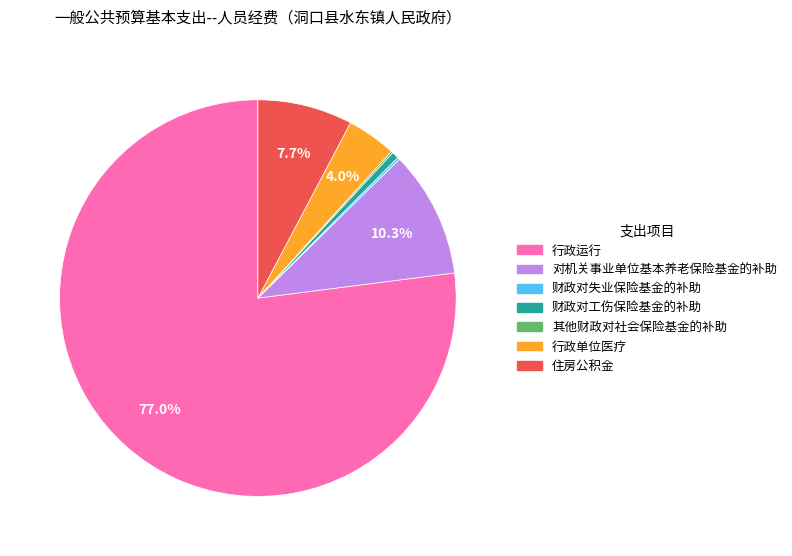

To the nearest percent, what percentage of the pie is 对机关事业单位基本养老保险基金的补助?

10%